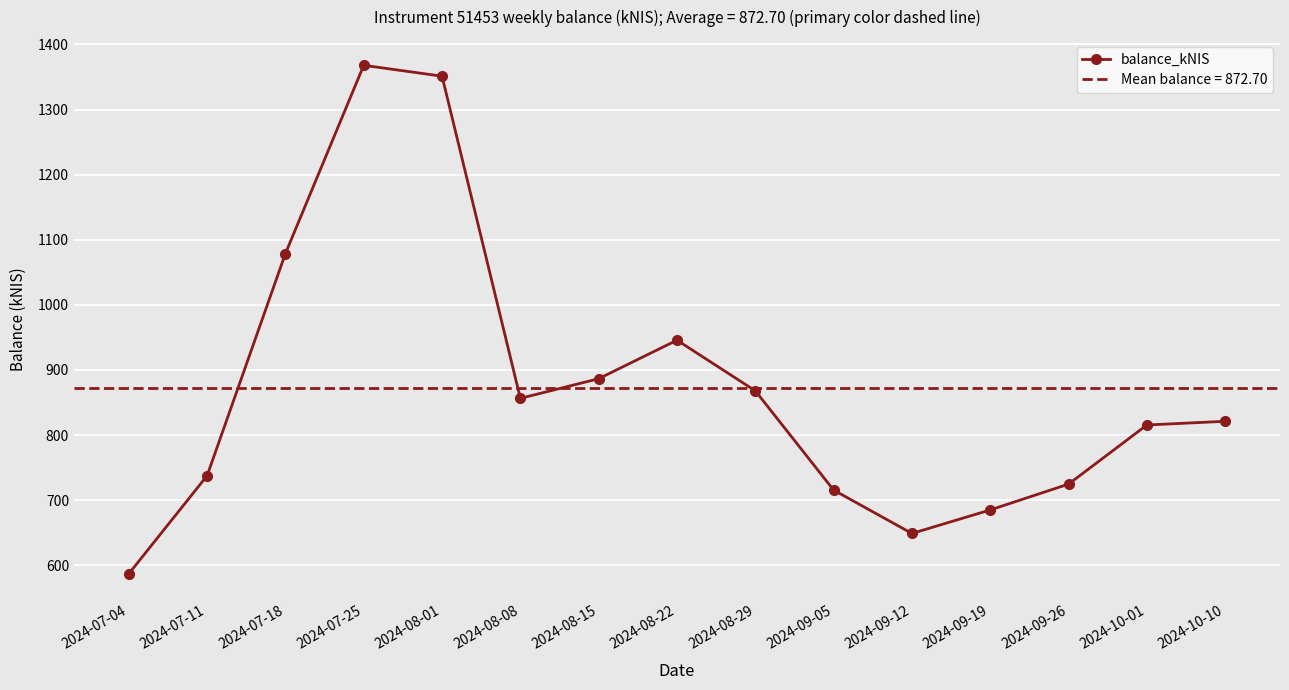

At which label is the value closest to 977?

2024-08-22